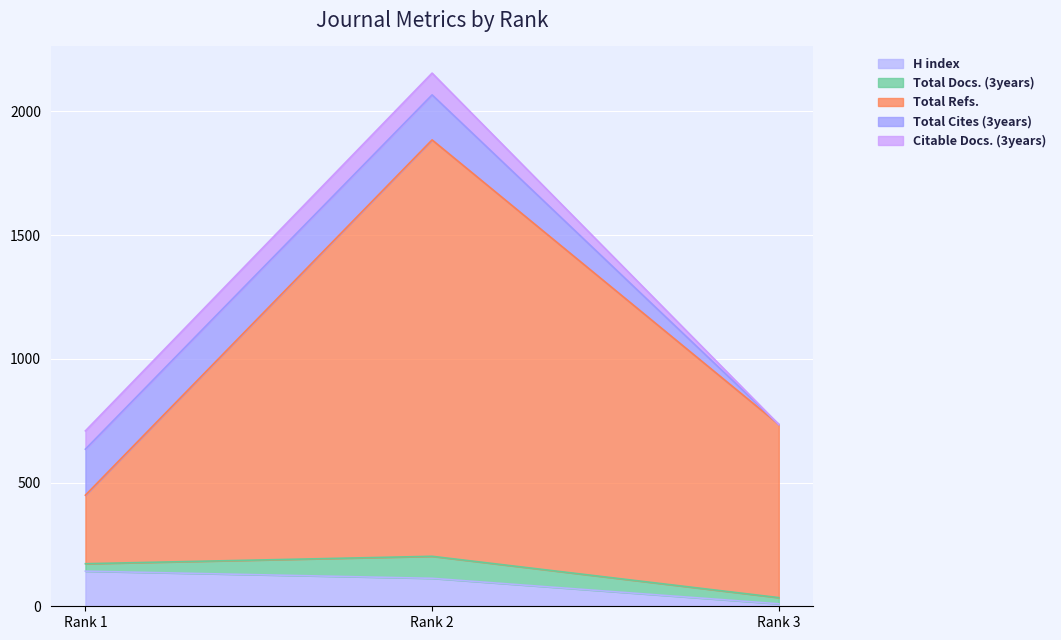

Which category has the lowest value in the H index series?

Rank 3